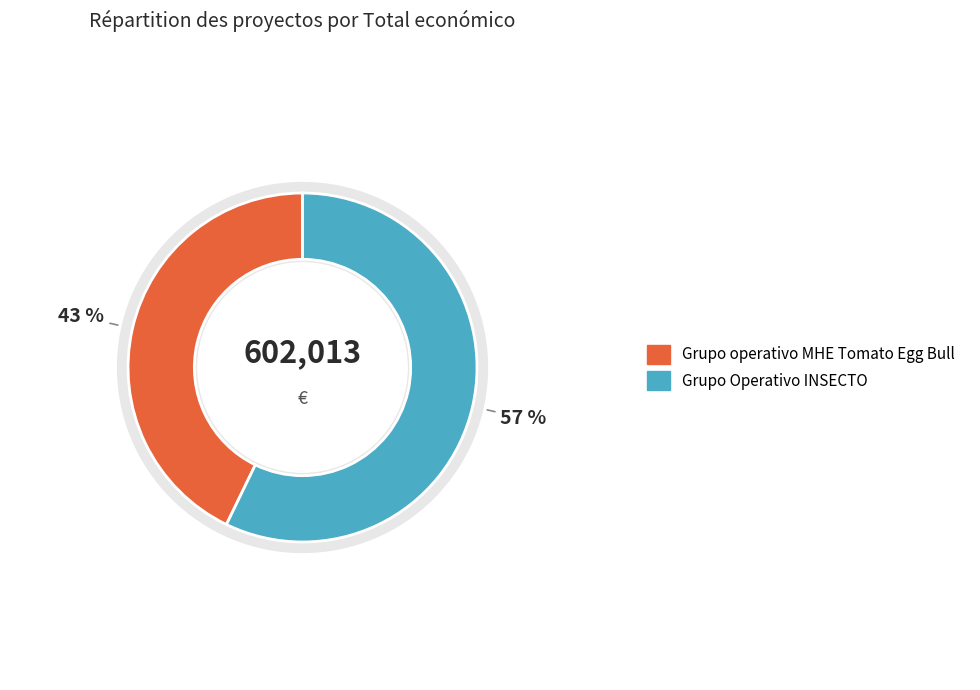

The Grupo Operativo INSECTO slice represents 48% of the pie. True or false?

False